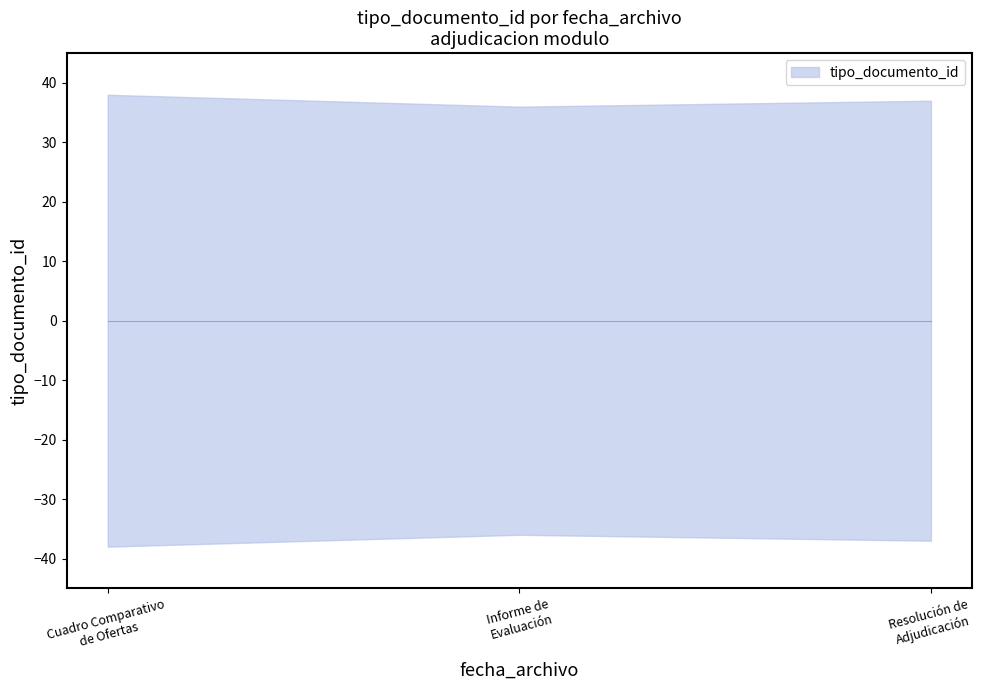

The chart shows a value of 53 at 2012-03-02 07:56:05. True or false?

False